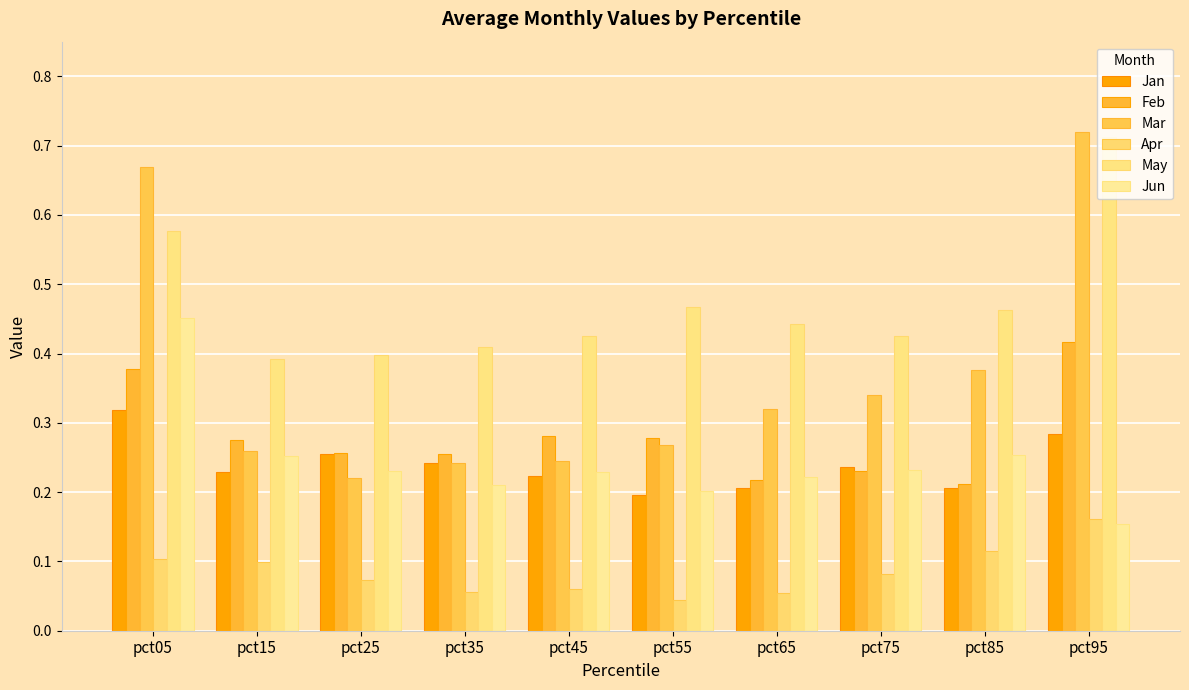

How many groups of bars are there?

10